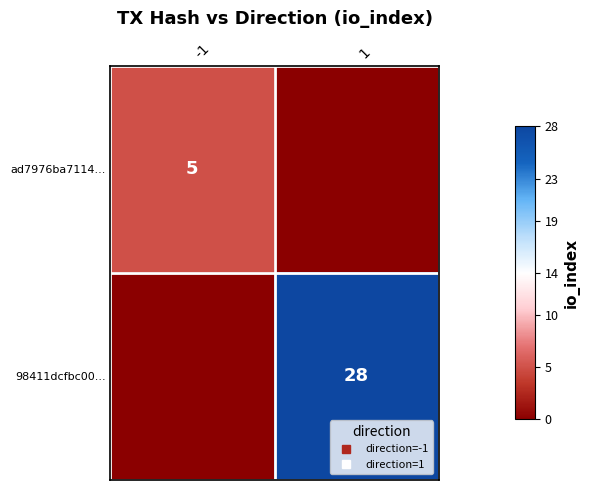

Is the value of 98411dcfbc00... at -1 greater than the value of ad7976ba7114... at 1?

No